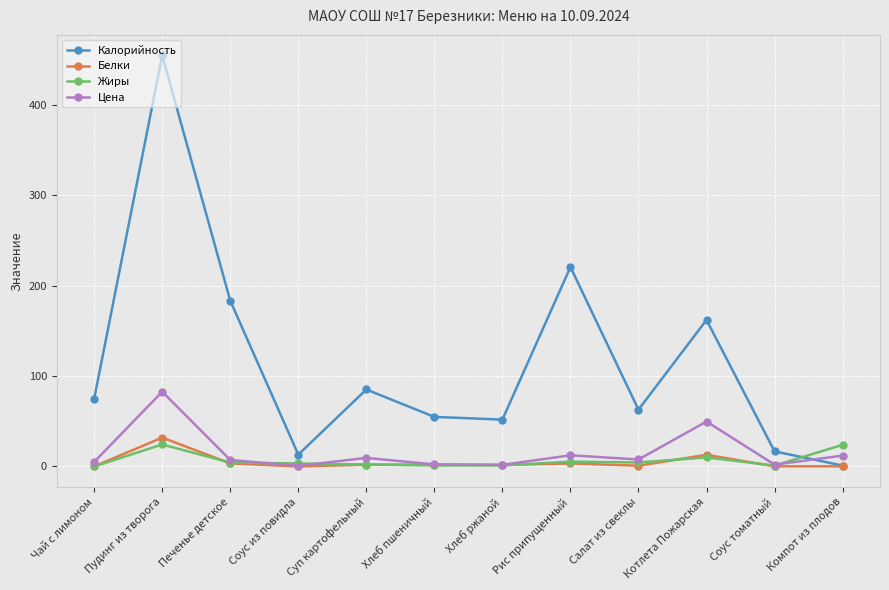

What is the difference between the second highest and second lowest values in the Белки series?

12.8